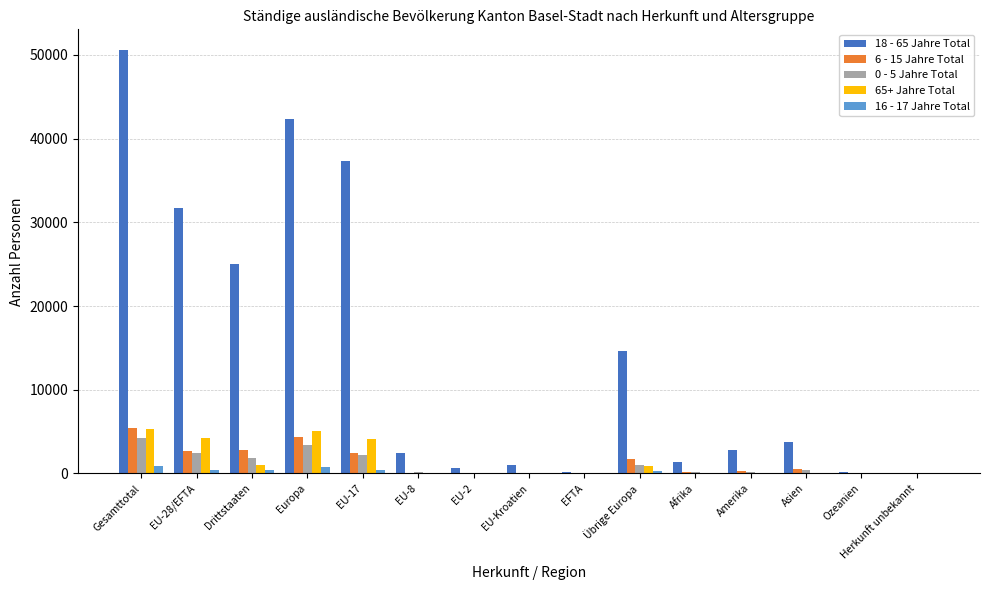

Between Europa and Übrige Europa, which series saw the biggest shift?

18 - 65 Jahre Total